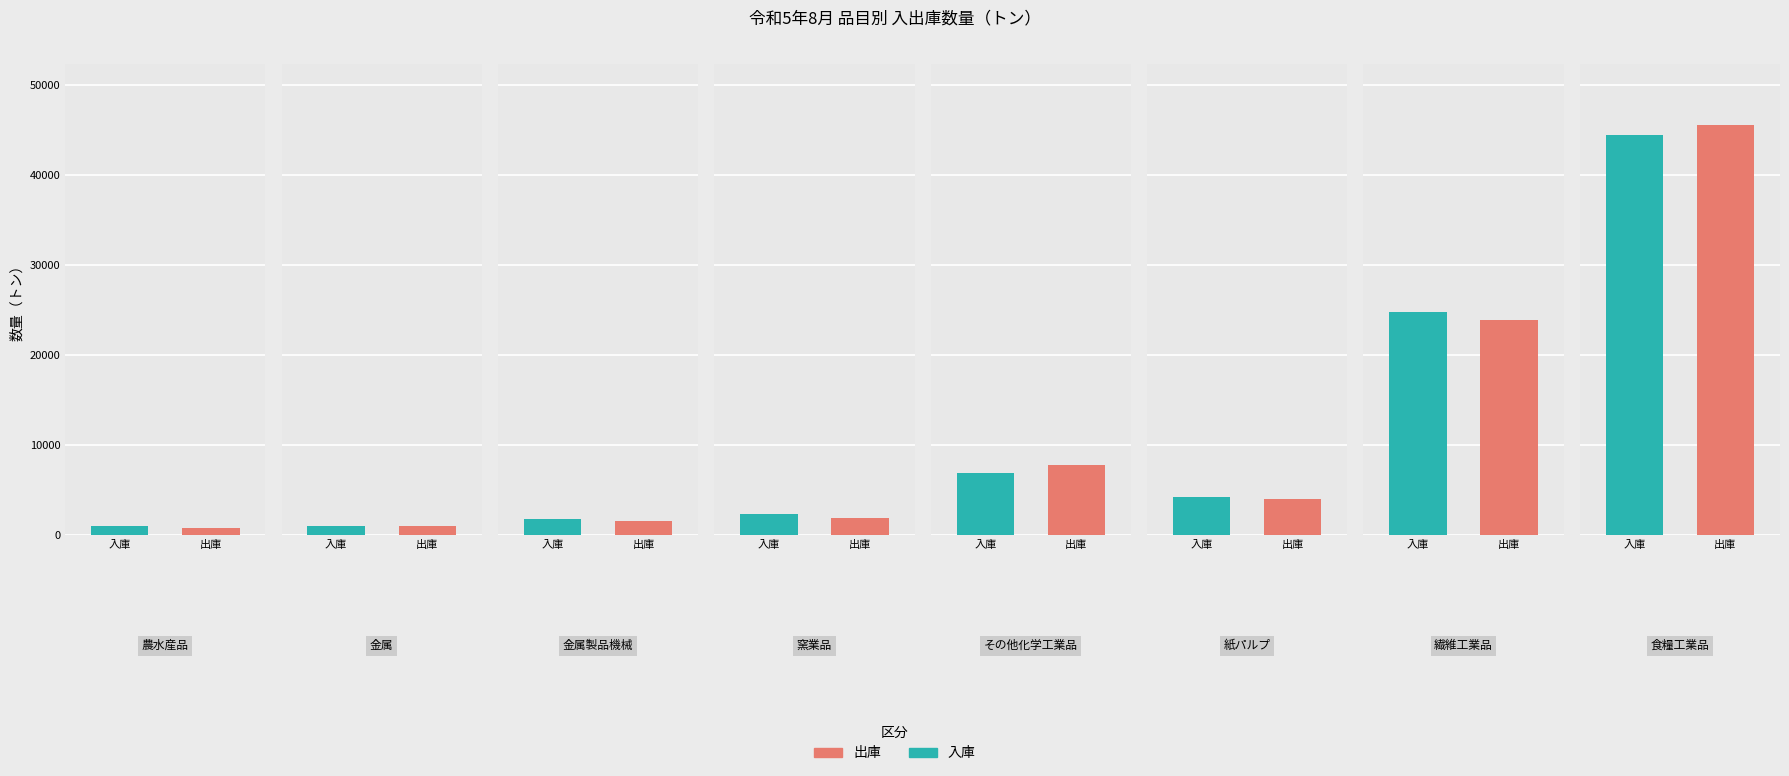

At how many categories does at least one series exceed 11453?

2